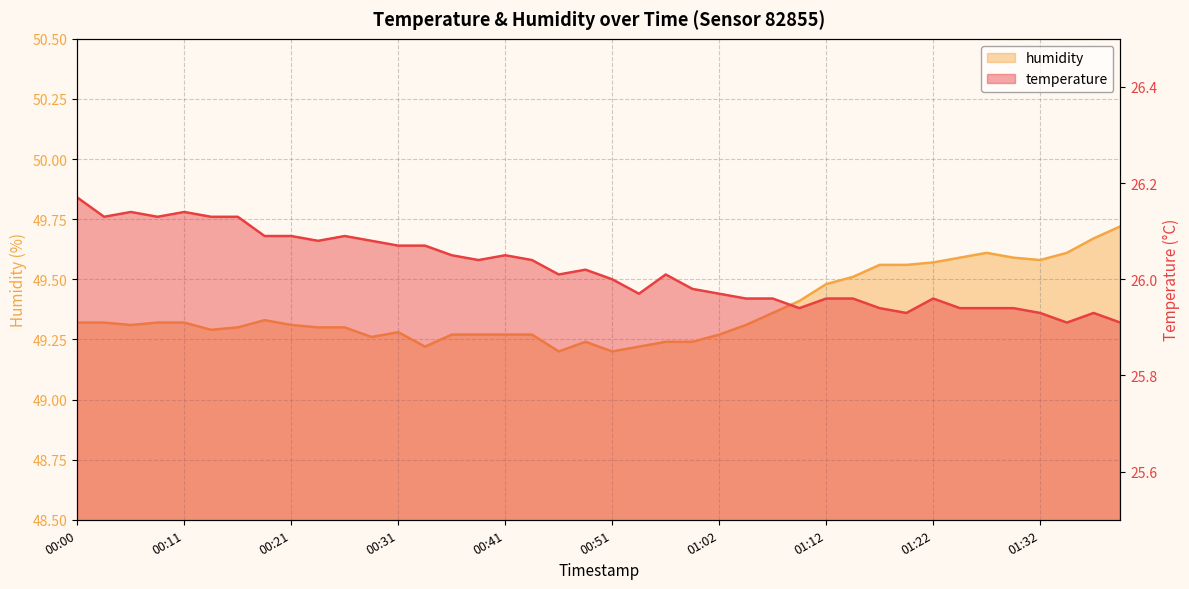

Where does the temperature series first go above 26?

00:00